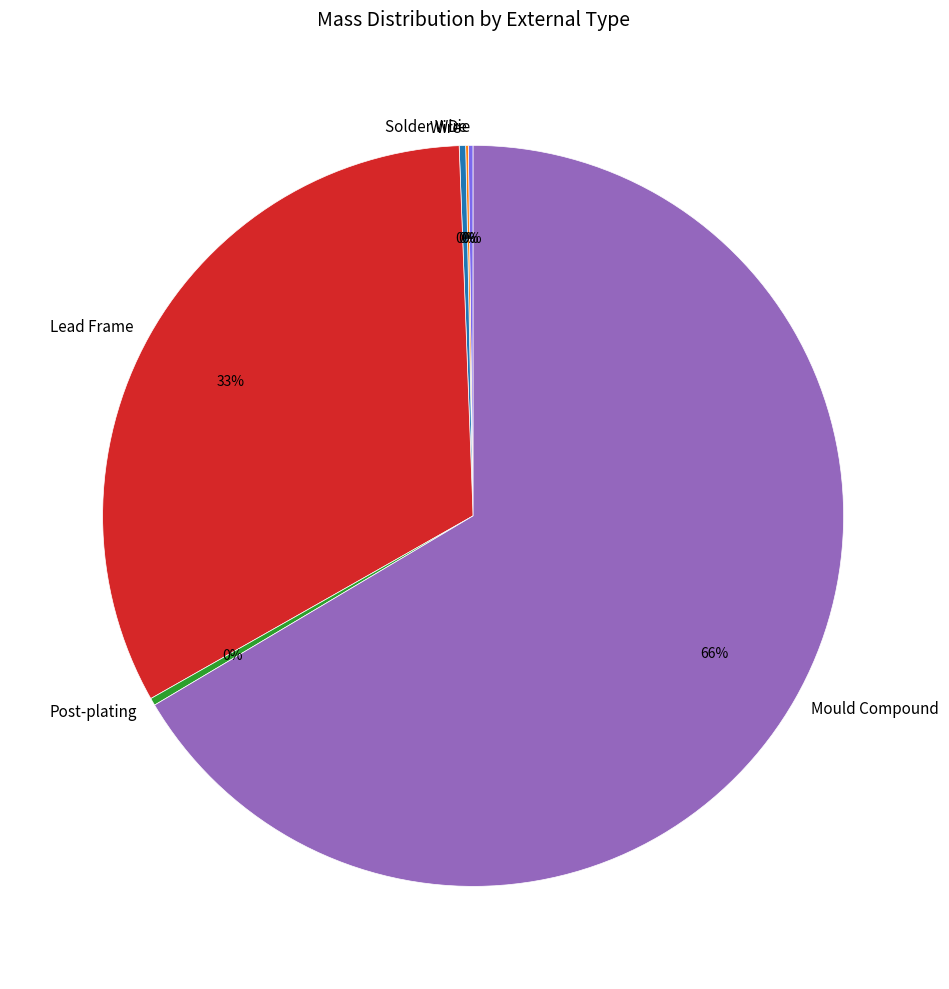

Which slice is the largest?

Mould Compound